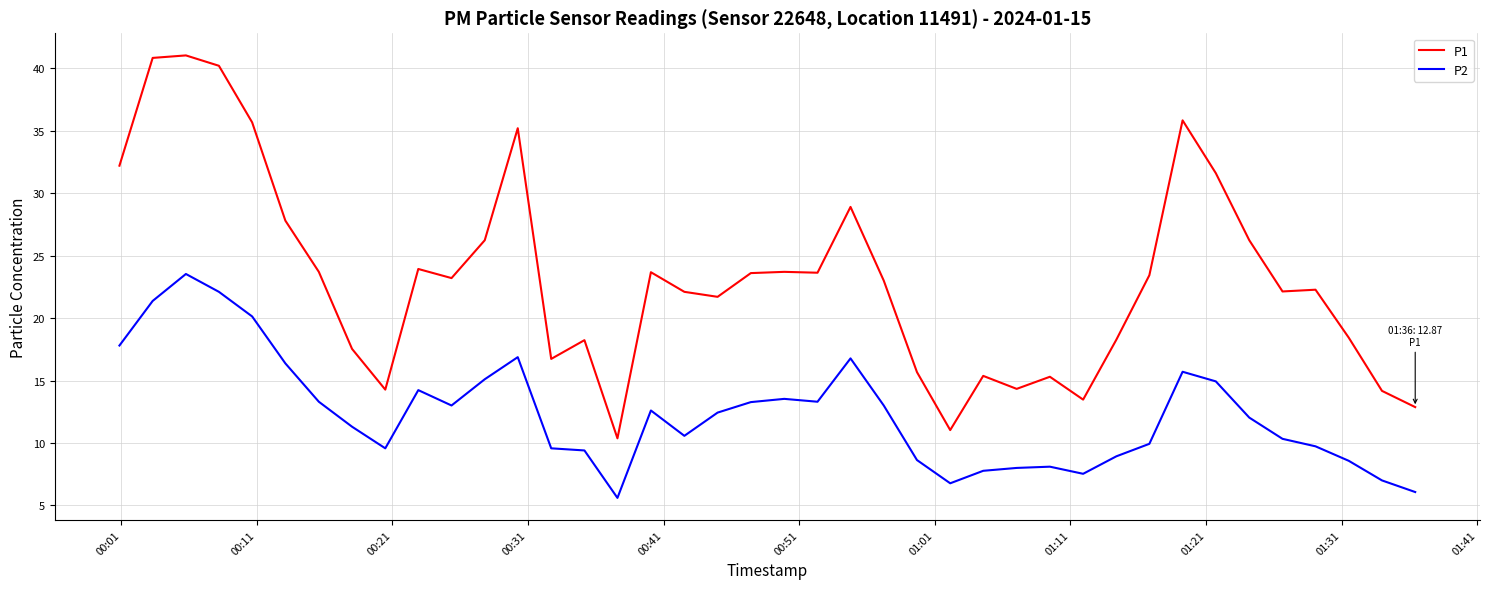

Rank the series by their maximum value, from lowest to highest.

P2, P1